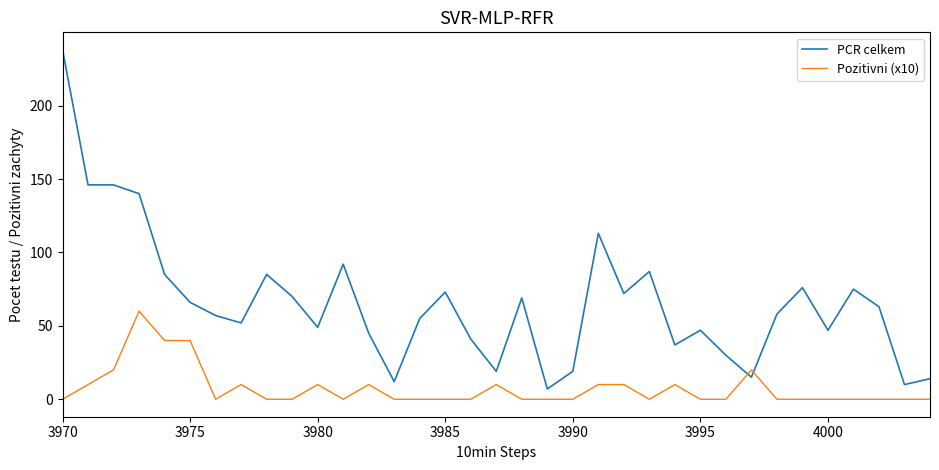

What is the difference between the maximum and minimum values in the Pozitivni (x10) series?

60